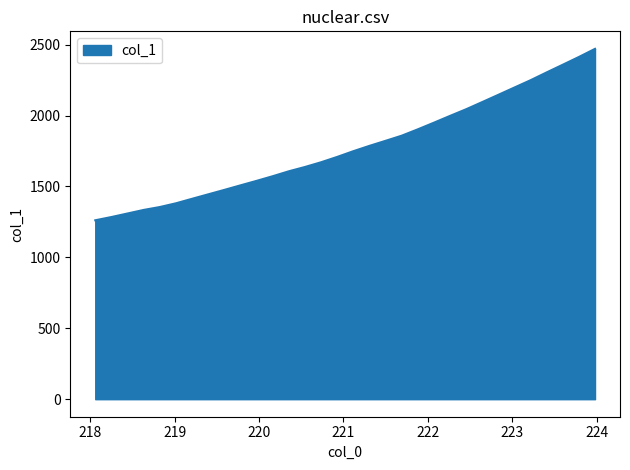

What is the difference between the maximum and minimum values?

1208.7